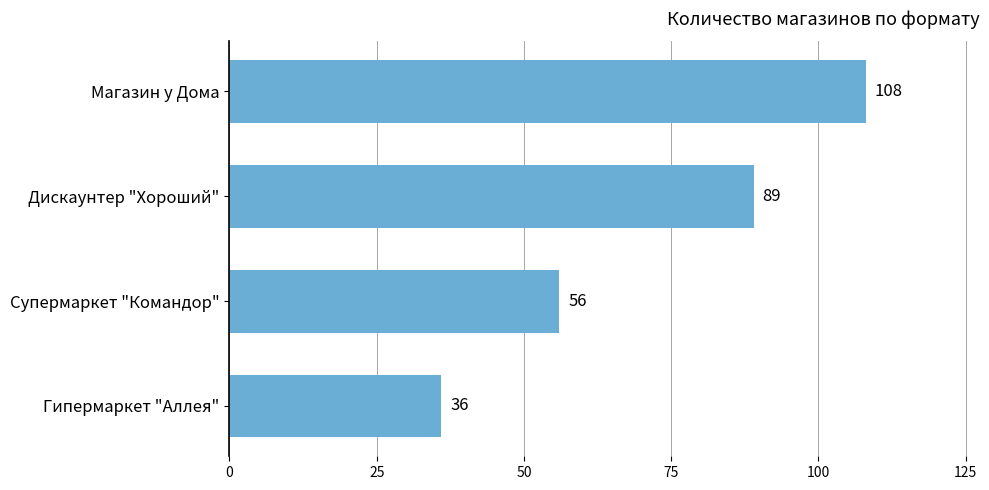

Rank the categories by value from highest to lowest.

Магазин у Дома, Дискаунтер "Хороший", Супермаркет "Командор", Гипермаркет "Аллея"